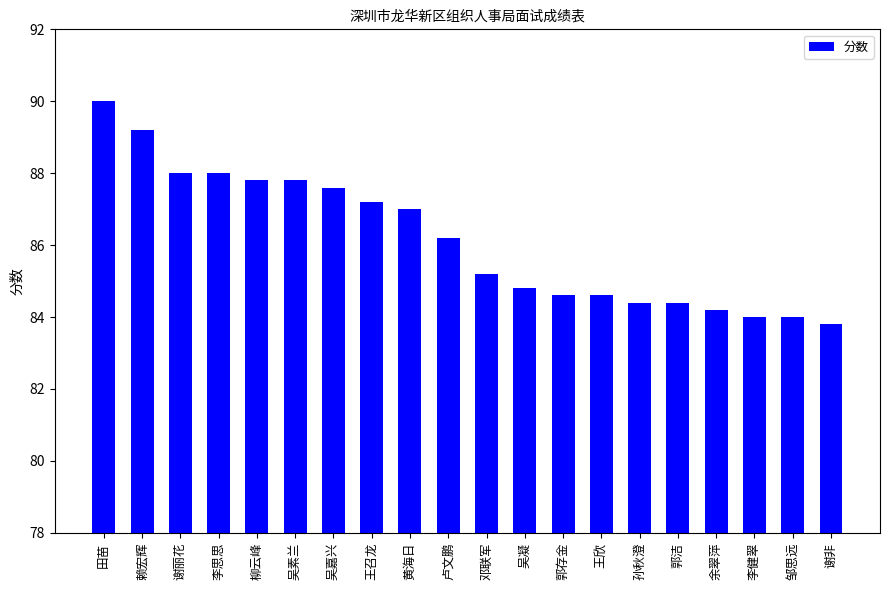

What is the label of the 17th bar from the right?

李思思